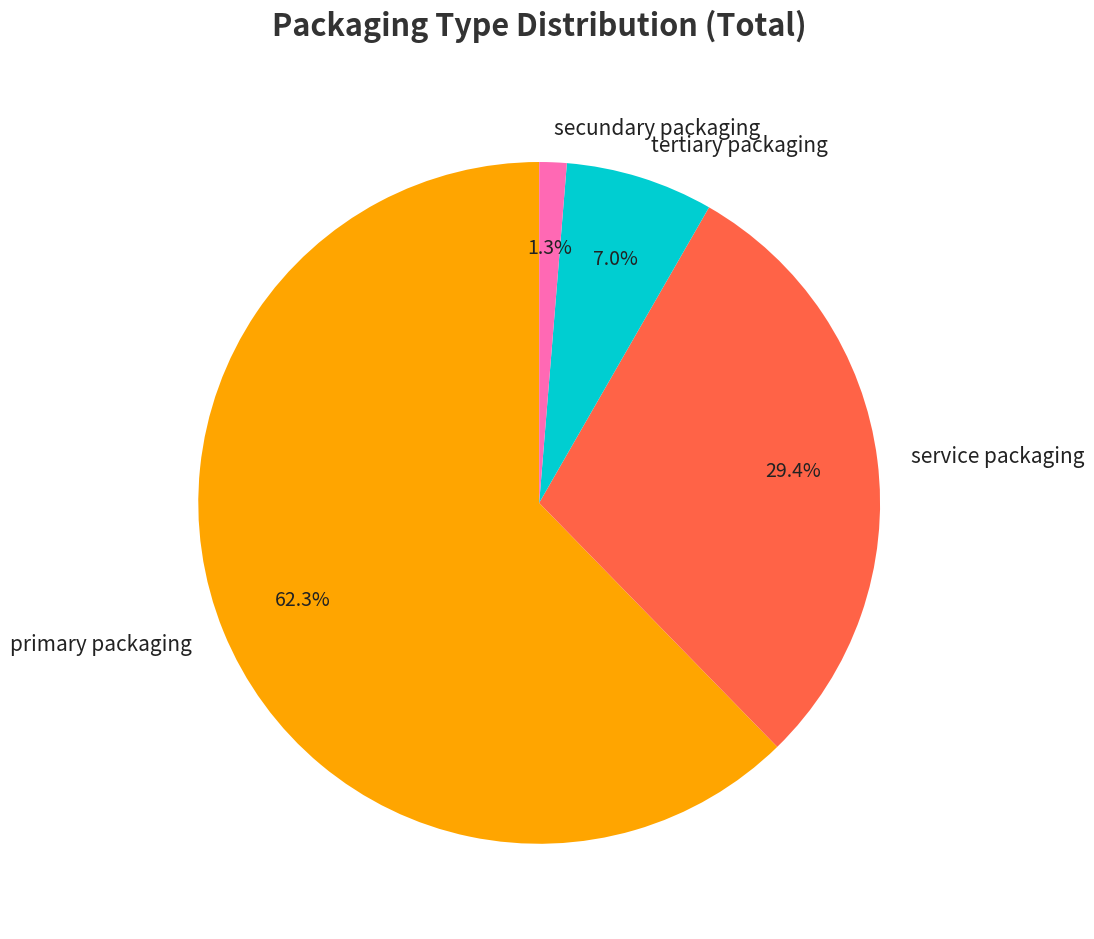

Is primary packaging the majority of the pie?

Yes